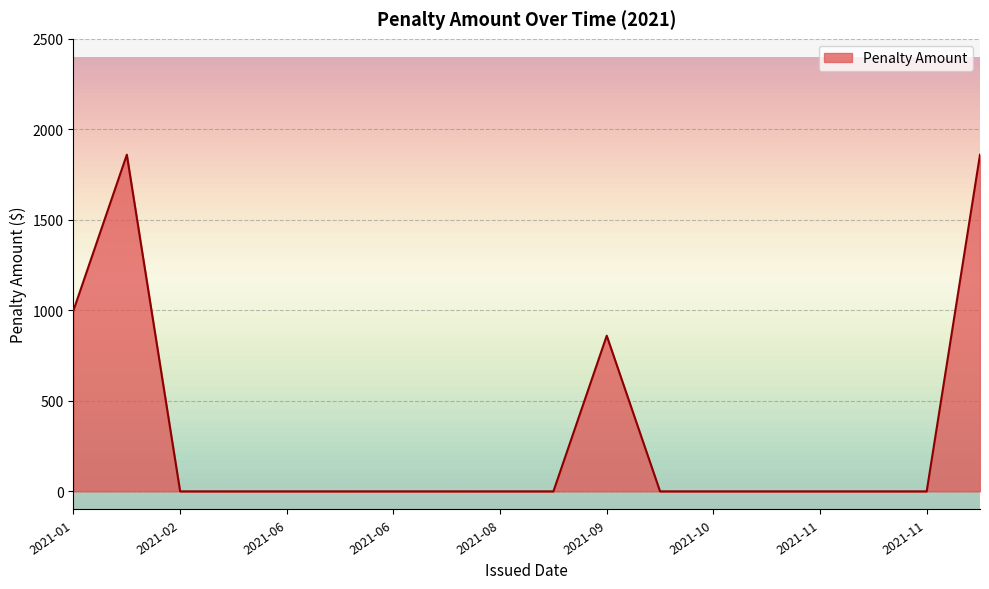

What is the difference between the maximum and minimum values?

1860